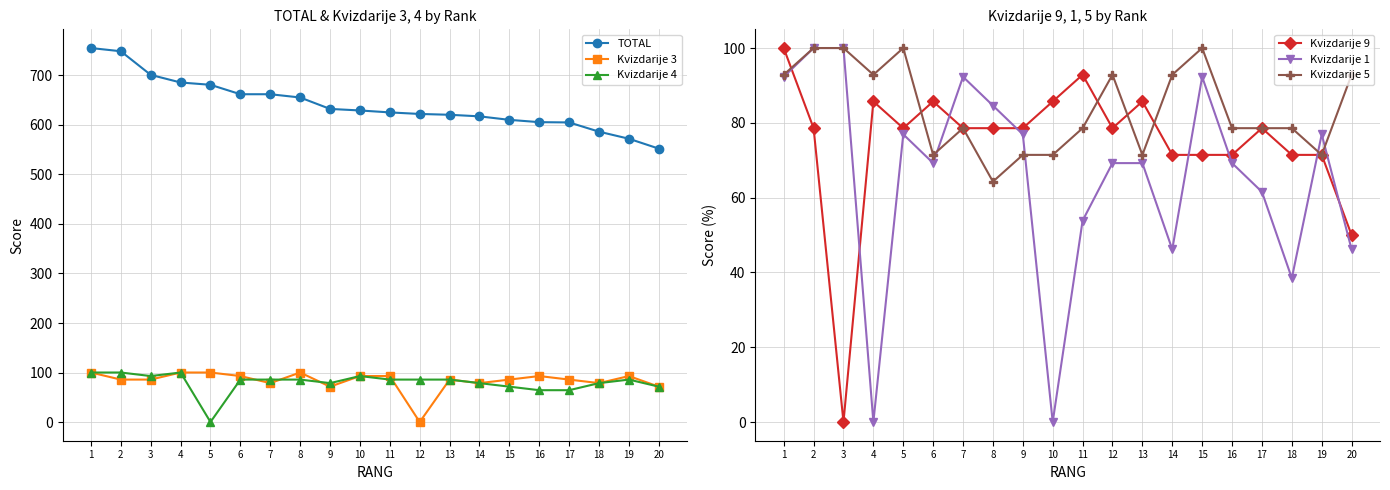

Where does the TOTAL series first go above 629?

1